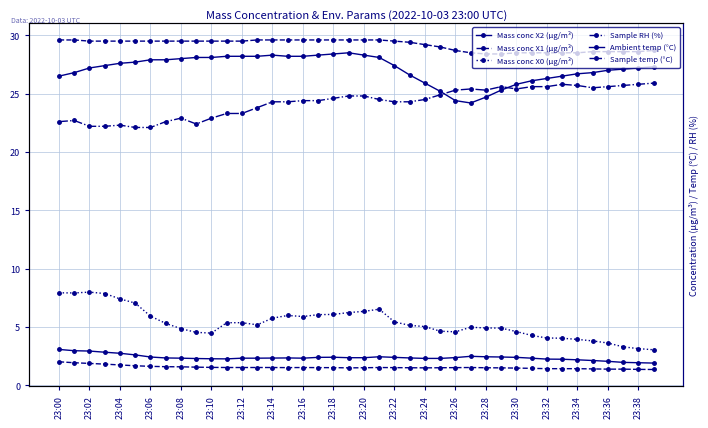

How many data points in Mass conc X2 (μg/m³) are less than 2?

3